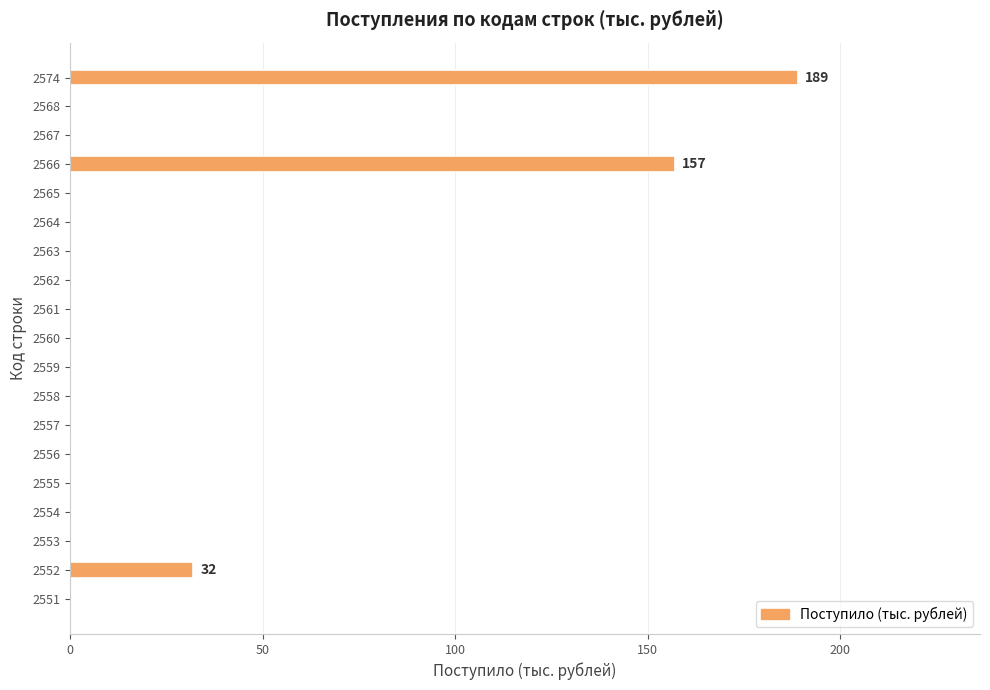

The chart shows a value of 0 at 2553. True or false?

True